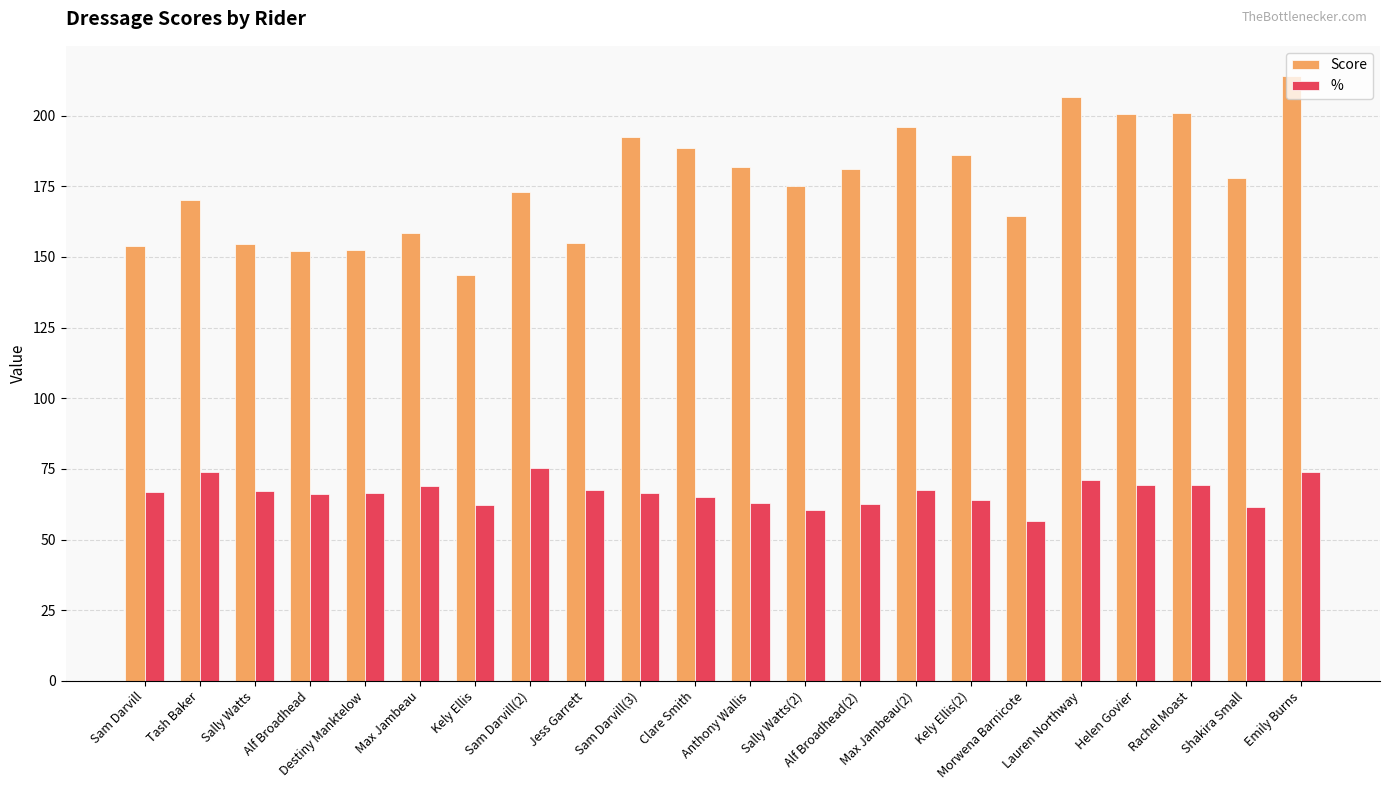

Rank the series by their average value, from lowest to highest.

%, Score